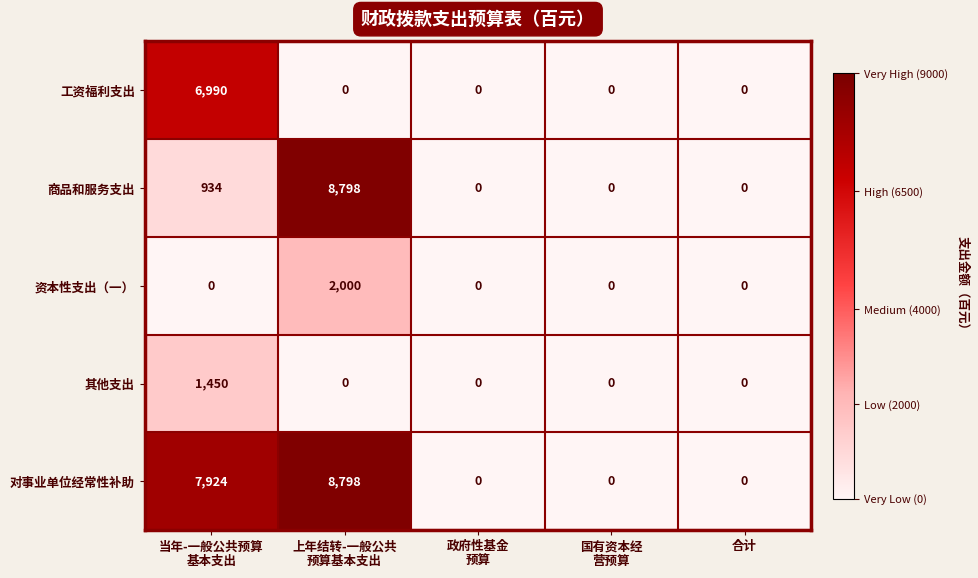

What is the difference between the maximum and minimum values in the 工资福利支出 series?

6990